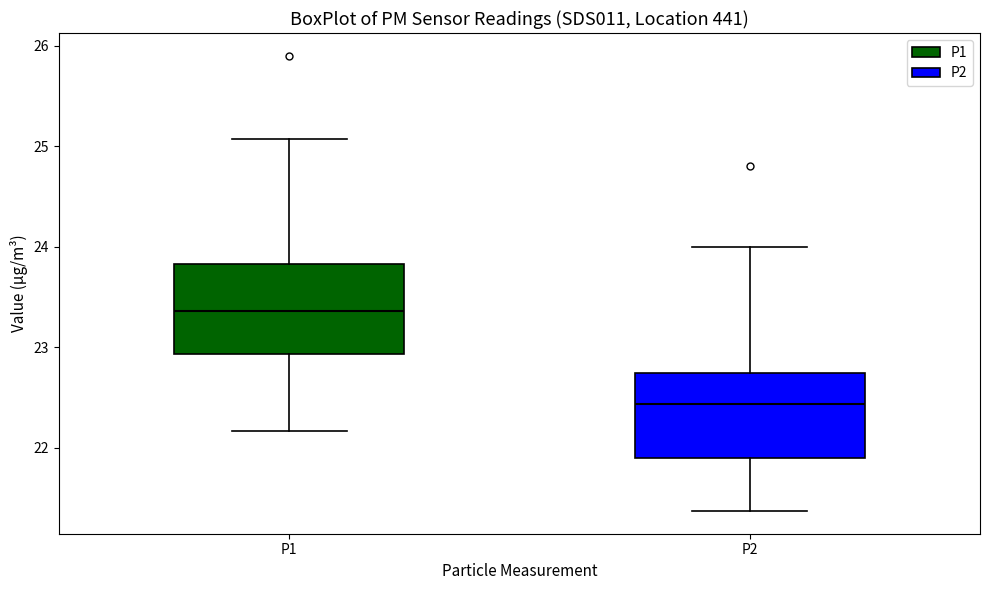

Which box's median line is the highest?

P1